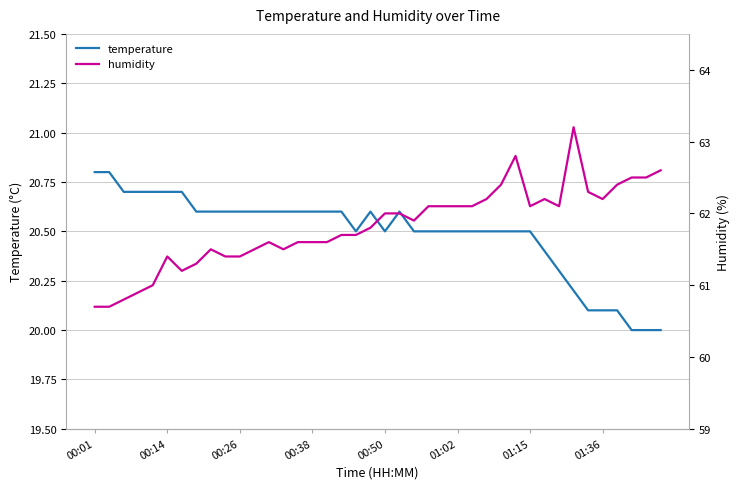

True or false: temperature and humidity cross at least once.

False